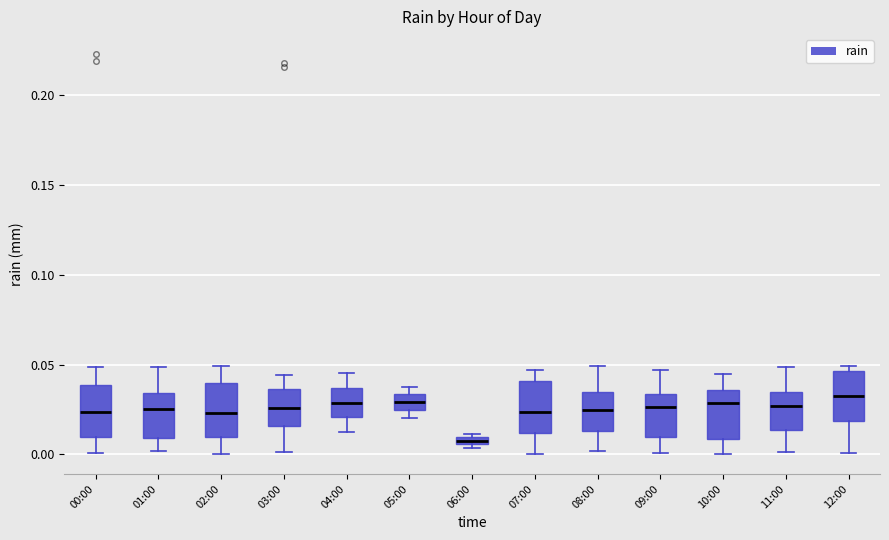

Where does the lower whisker of the box for 07:00 end on the y-axis? The values are not printed on the chart, so give them approximately, as read against the axis.

0.000